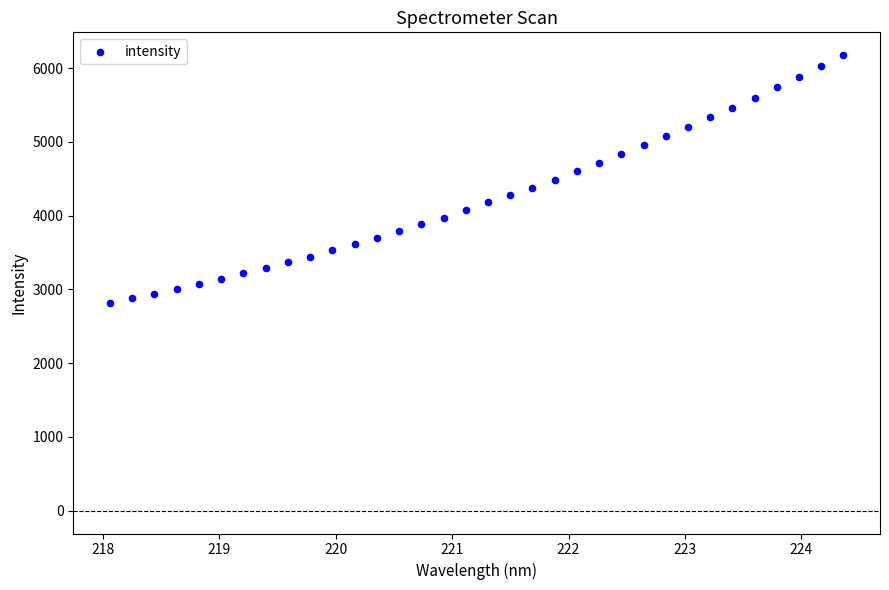

What is the range of Y values (max minus min)?

3354.3